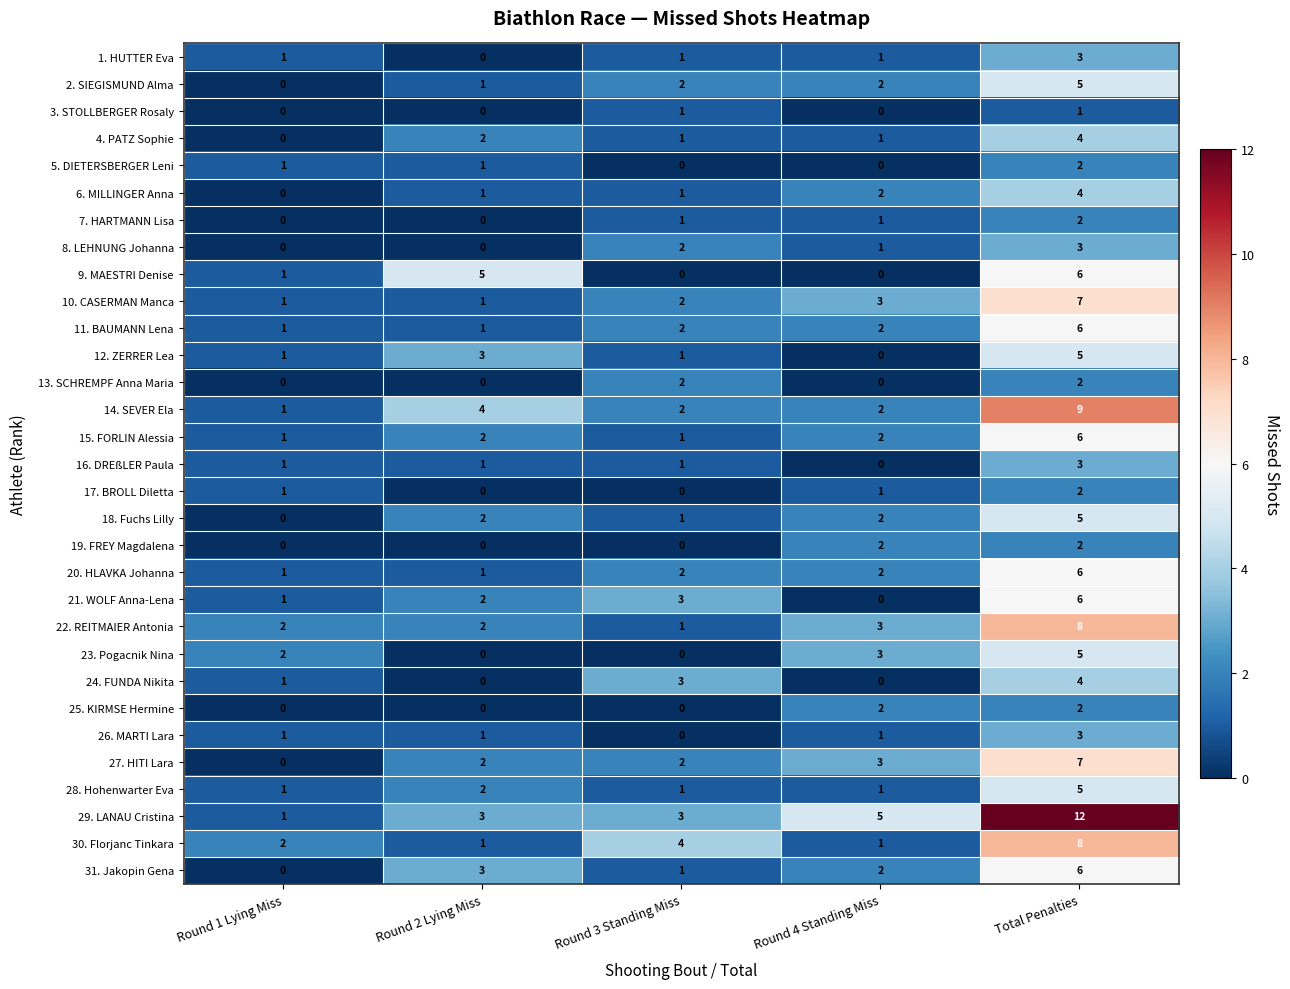

What is the total value across all series at Round 2 Lying Miss?

41